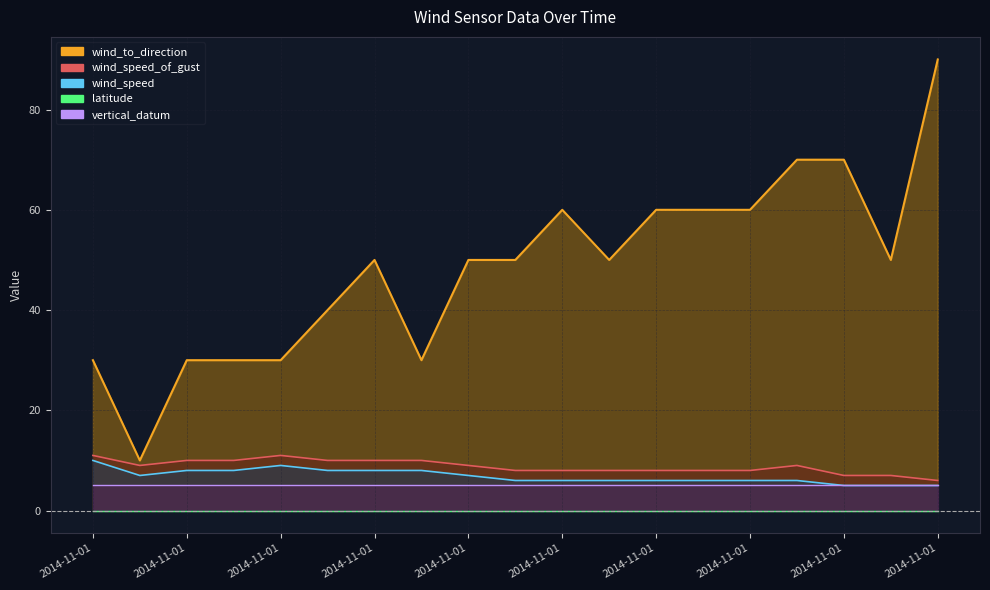

What is the maximum value shown in the chart?

90